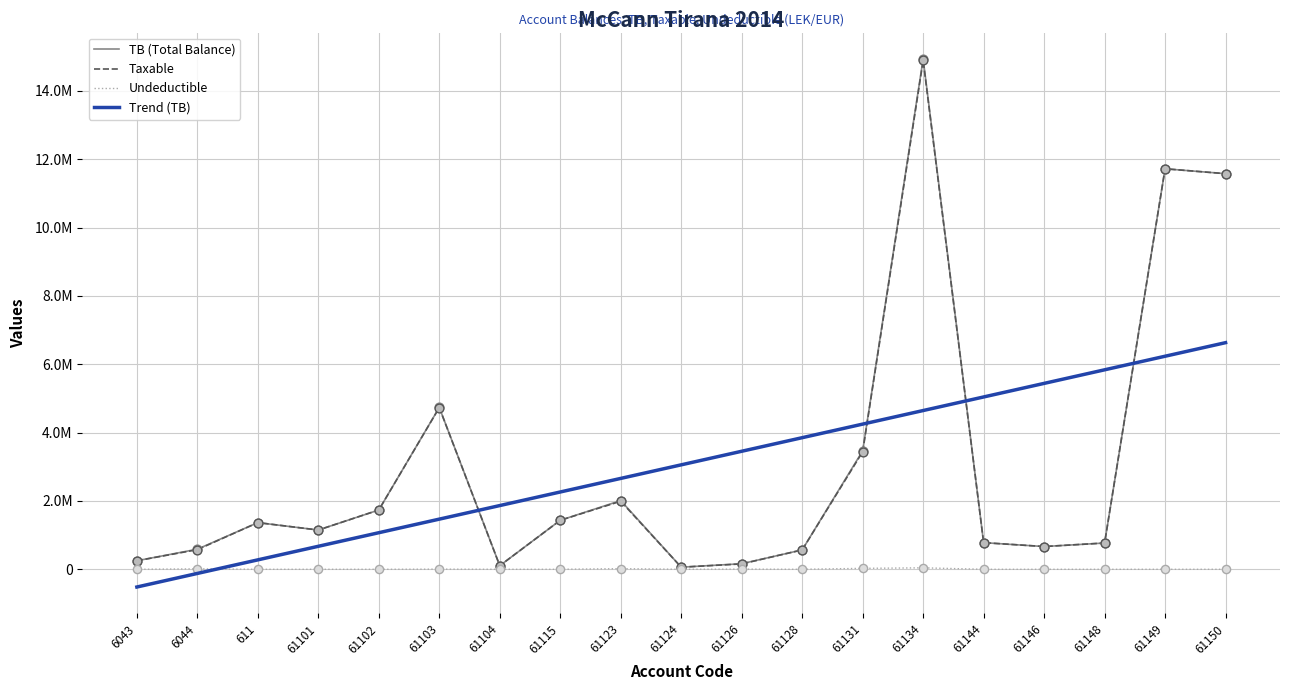

Which series contains the lowest Y value?

Undeductible